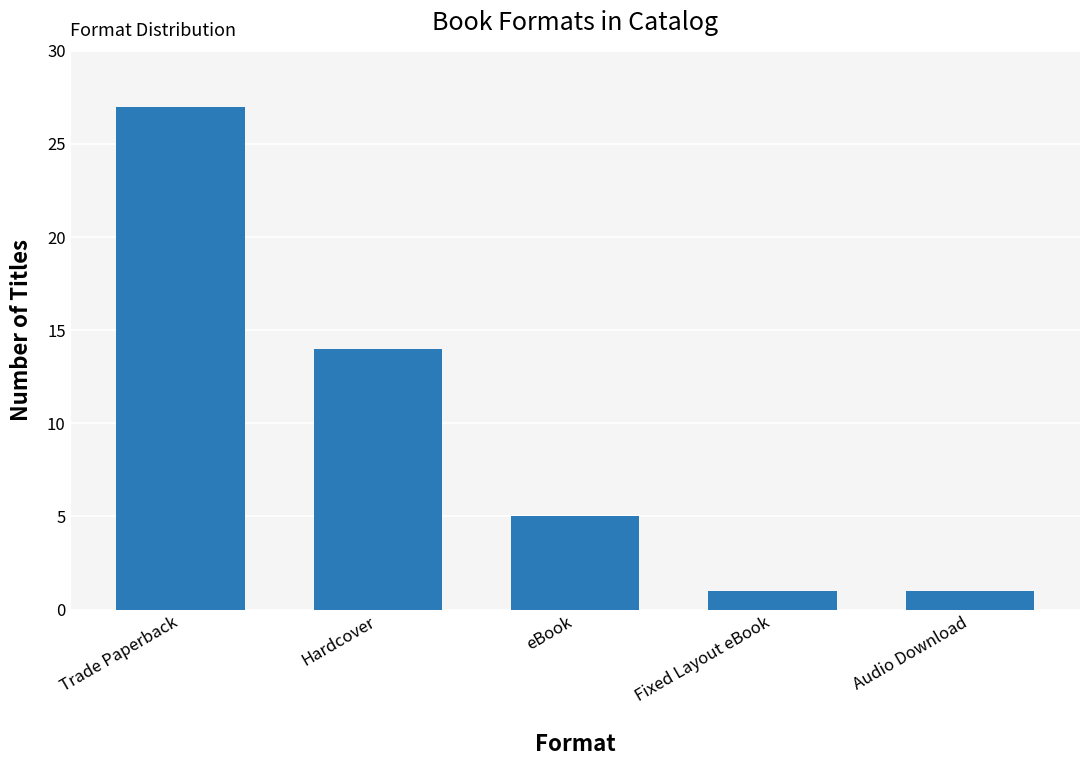

The value at eBook is 5. True or false?

True